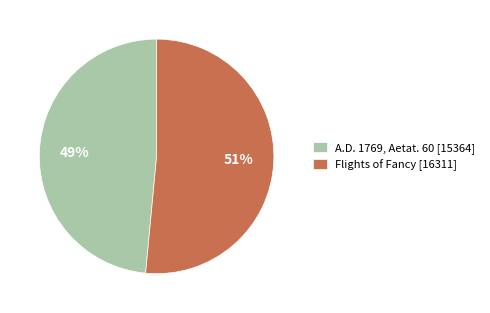

Do A.D. 1769, Aetat. 60 [15364] and Flights of Fancy [16311] together represent more than half of the pie?

Yes